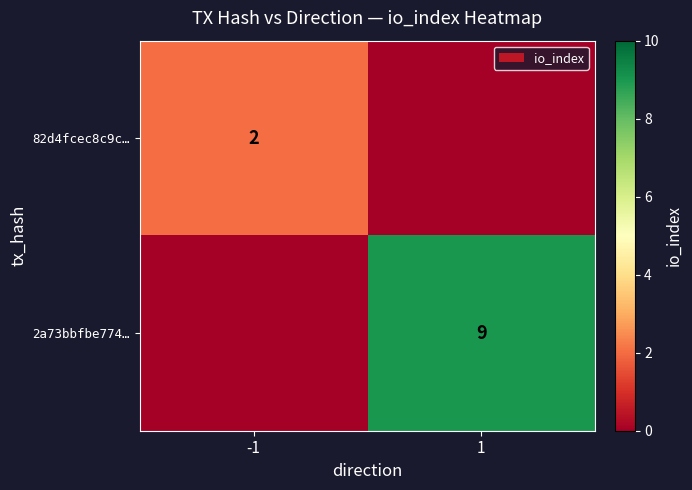

Is the value of 82d4fcec8c9c… at -1 greater than the value of 2a73bbfbe774… at 1?

No